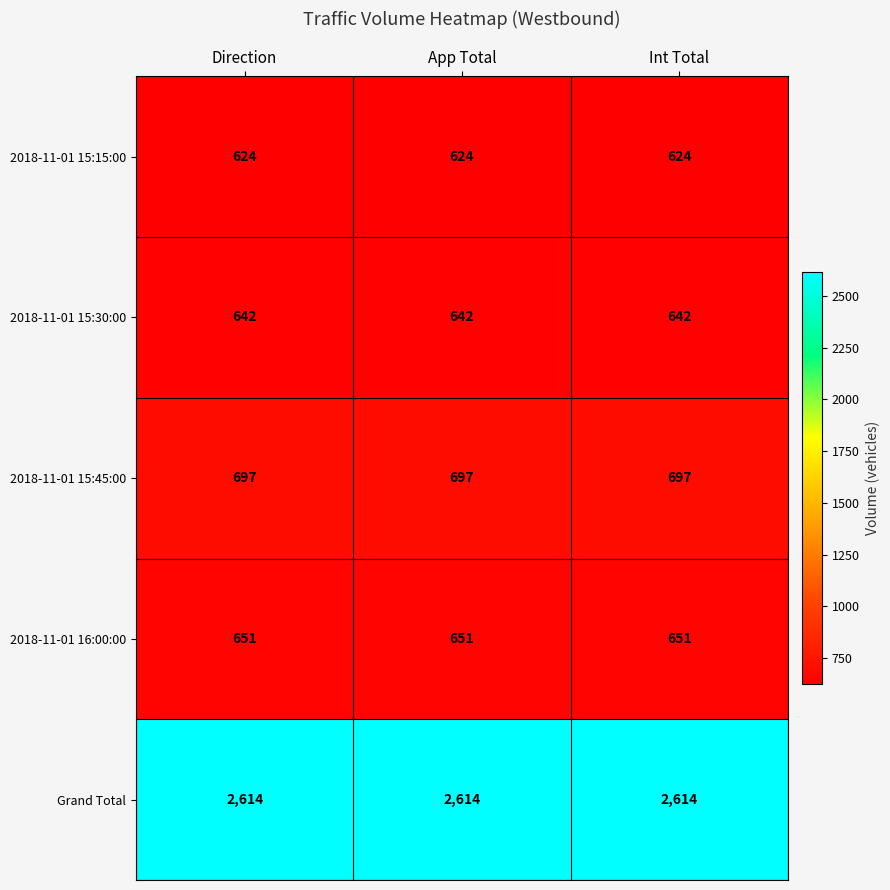

What is the maximum value for 2018-11-01 15:15:00?

624